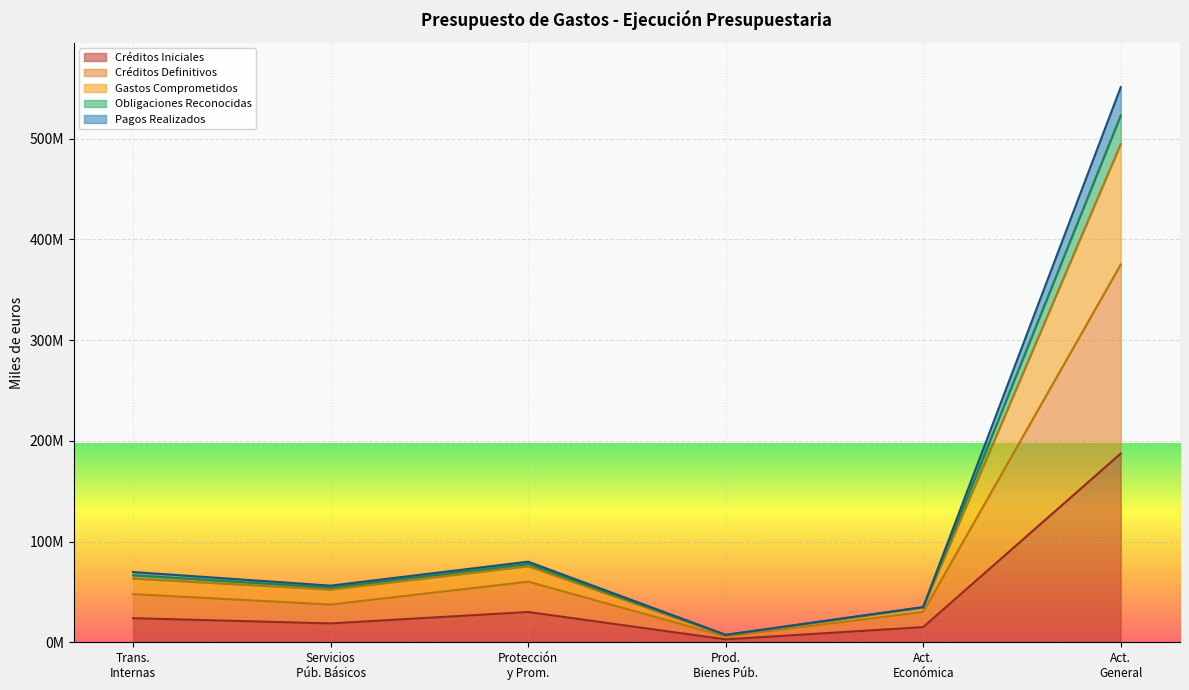

What is the average value of the Créditos Iniciales series?

46322106